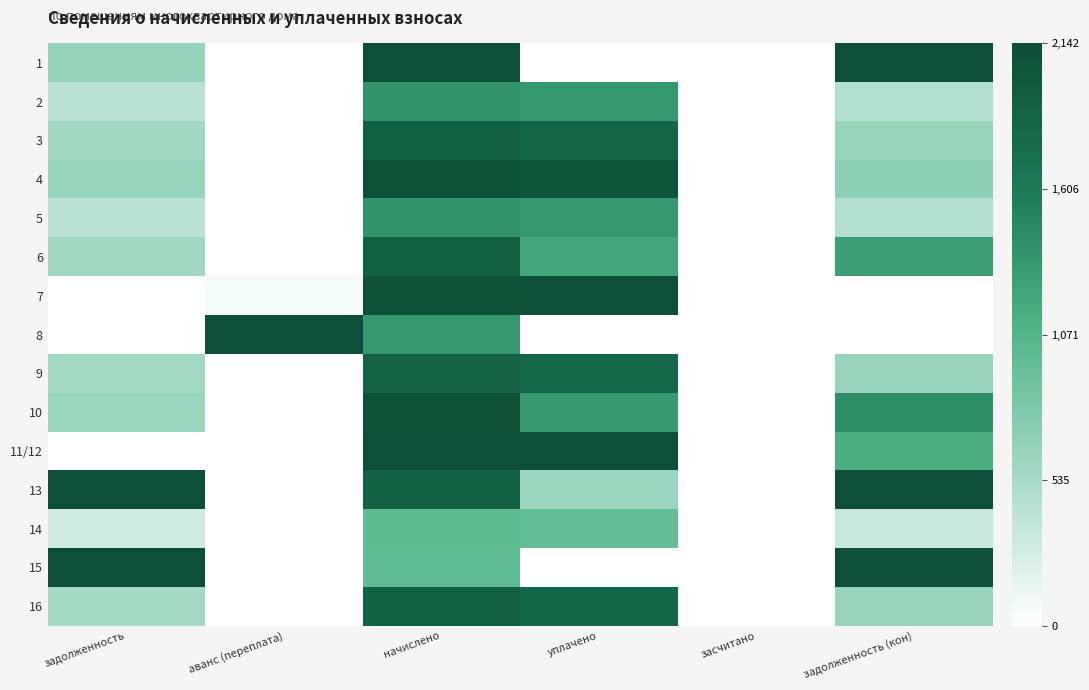

How many categories are shown in the chart?

6